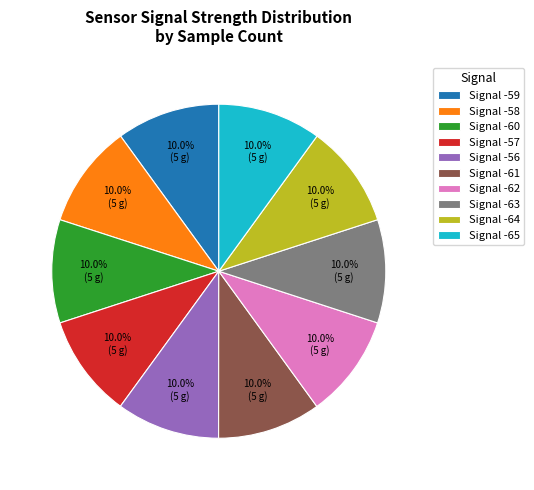

Does any single category account for the majority?

No